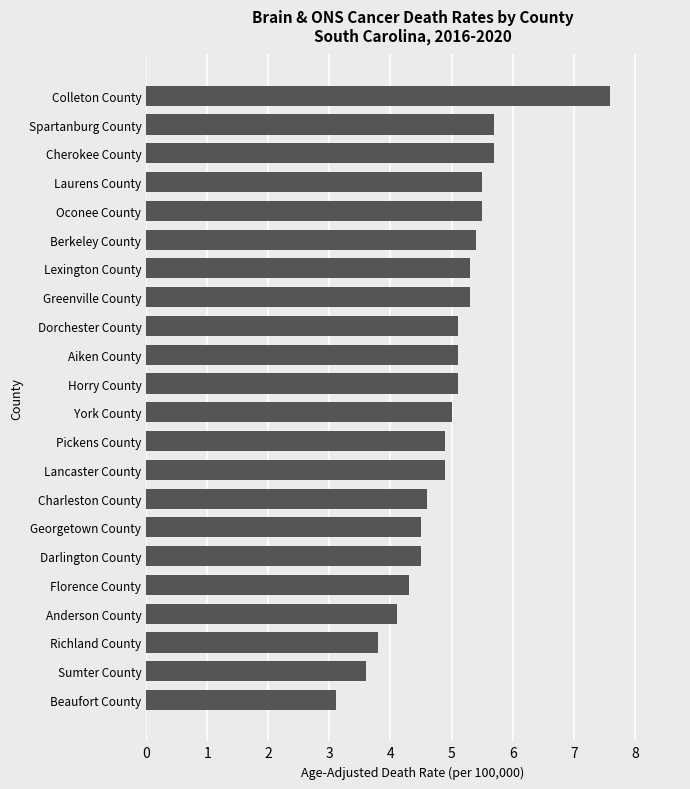

What is the difference between the values at Greenville County and Cherokee County?

0.4